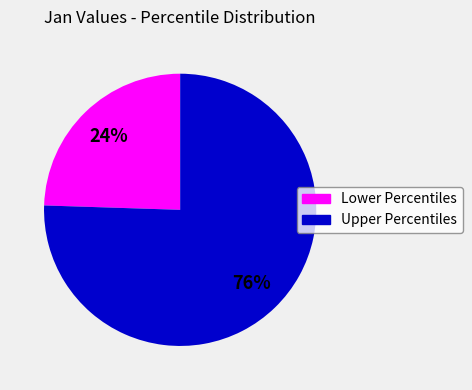

To the nearest percent, what is the average slice percentage?

50%